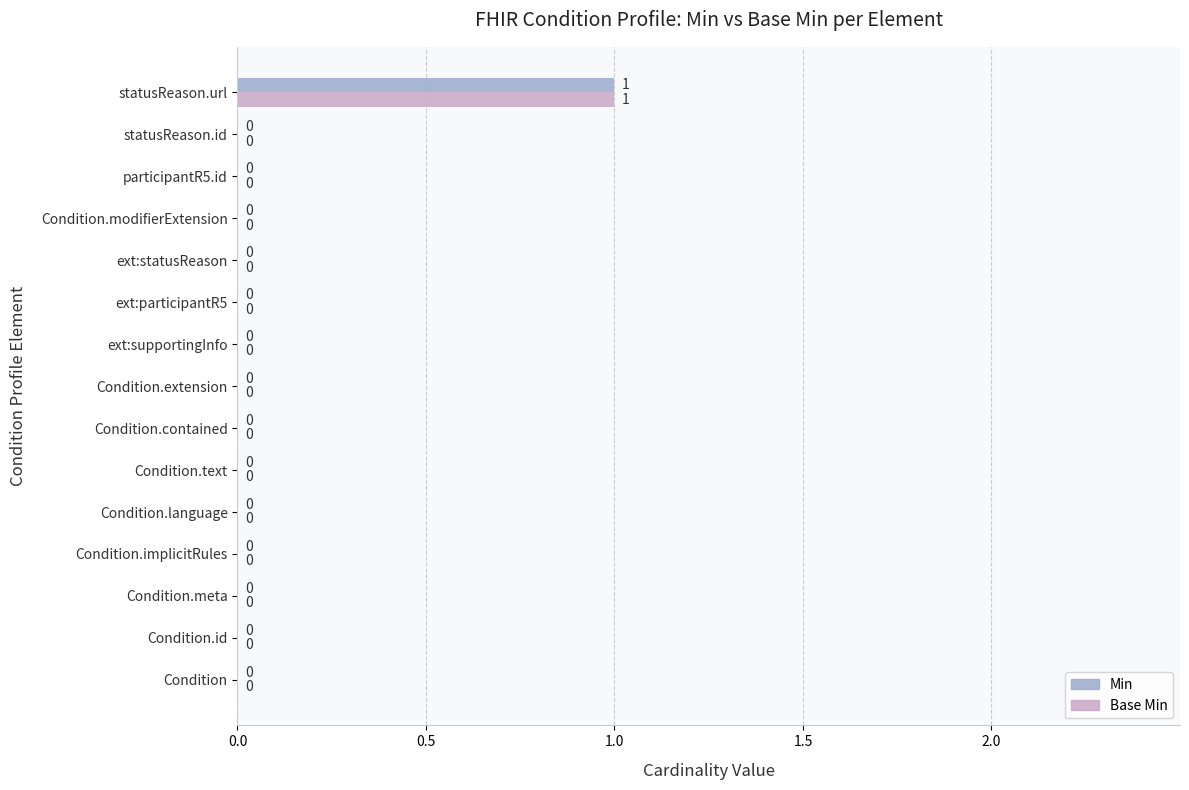

Which category has the highest value in the Base Min series?

statusReason.url